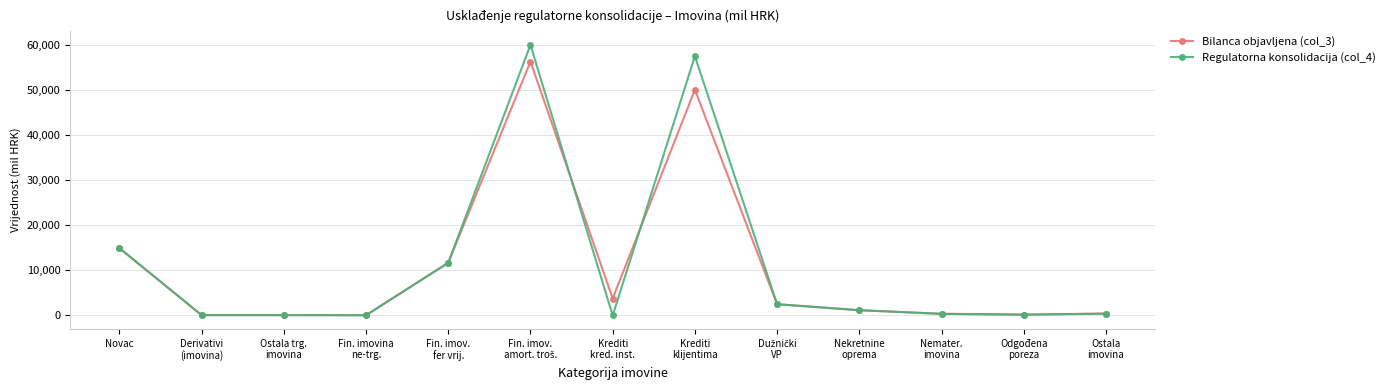

Where does the Regulatorna konsolidacija (col_4) series first go above 412?

Novac